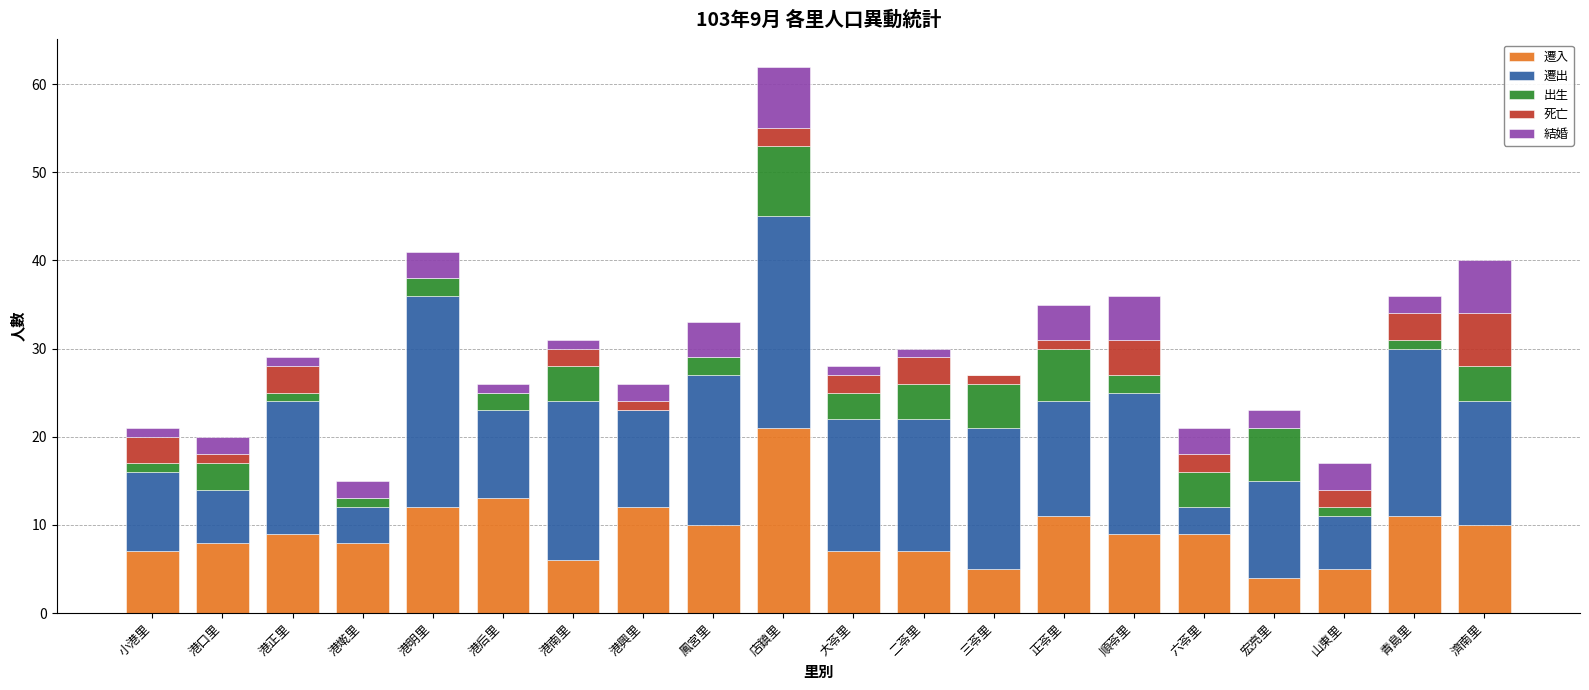

Read the 遷入 value at 港明里.

12